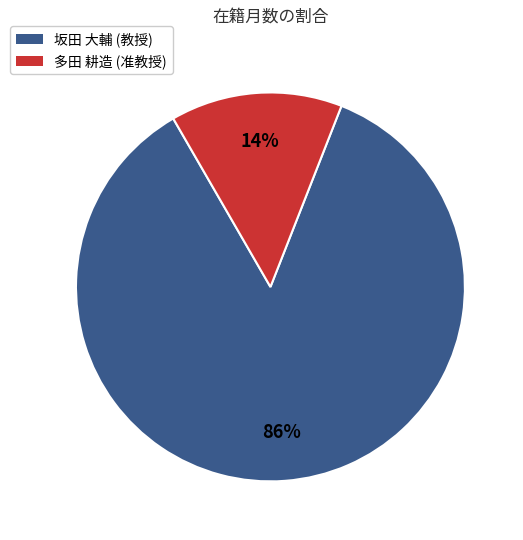

How many slices are in this pie chart?

2